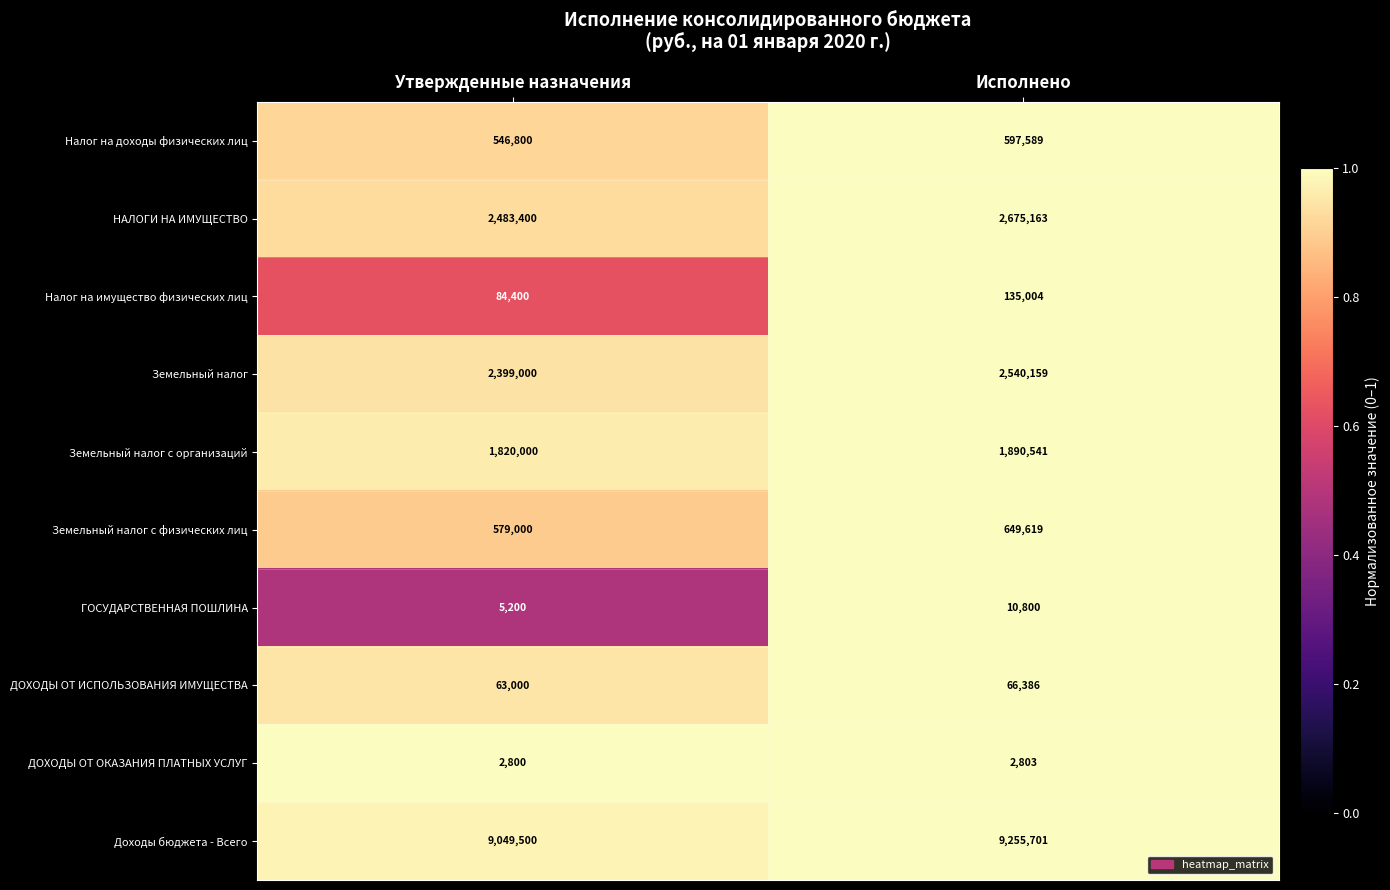

Reading left to right, transcribe all the data shown in this chart.

Налог на доходы физических лиц: Утвержденные назначения=546800	Исполнено=597589
НАЛОГИ НА ИМУЩЕСТВО: Утвержденные назначения=2483400	Исполнено=2675163
Налог на имущество физических лиц: Утвержденные назначения=84400	Исполнено=135004
Земельный налог: Утвержденные назначения=2399000	Исполнено=2540159
Земельный налог с организаций: Утвержденные назначения=1820000	Исполнено=1890541
Земельный налог с физических лиц: Утвержденные назначения=579000	Исполнено=649619
ГОСУДАРСТВЕННАЯ ПОШЛИНА: Утвержденные назначения=5200	Исполнено=10800
ДОХОДЫ ОТ ИСПОЛЬЗОВАНИЯ ИМУЩЕСТВА: Утвержденные назначения=63000	Исполнено=66386
ДОХОДЫ ОТ ОКАЗАНИЯ ПЛАТНЫХ УСЛУГ: Утвержденные назначения=2800	Исполнено=2803
Доходы бюджета - Всего: Утвержденные назначения=9049500	Исполнено=9255701